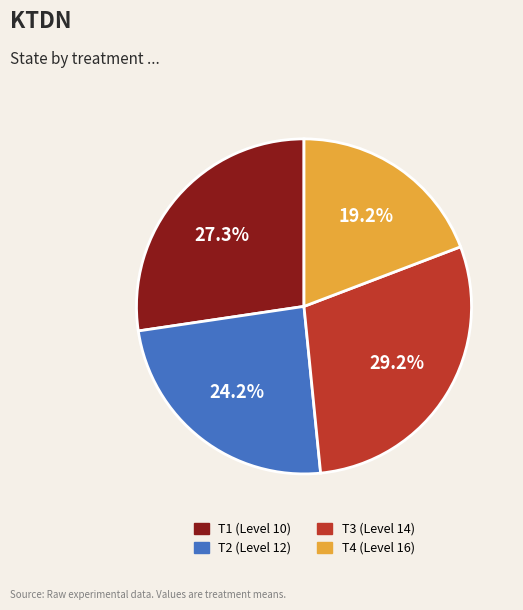

What is the ratio of the value at T2 (Level 12) to the value at T3 (Level 14)?

0.8